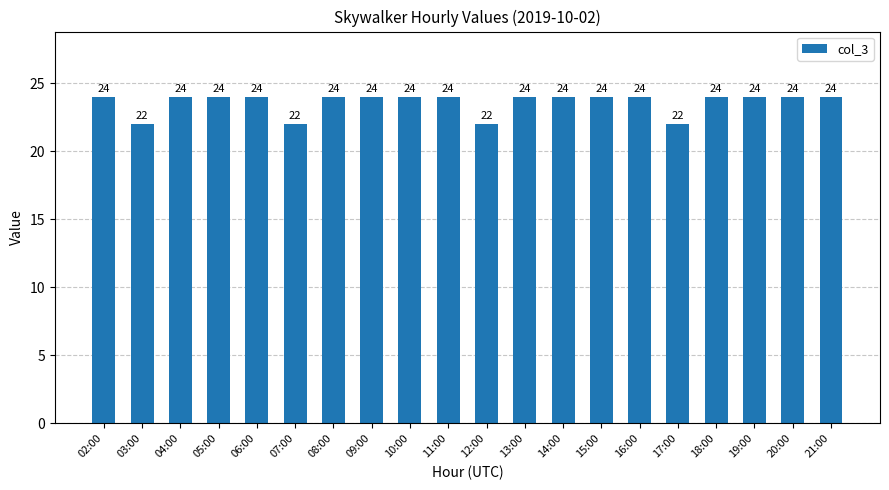

What is the maximum value shown in the chart?

24